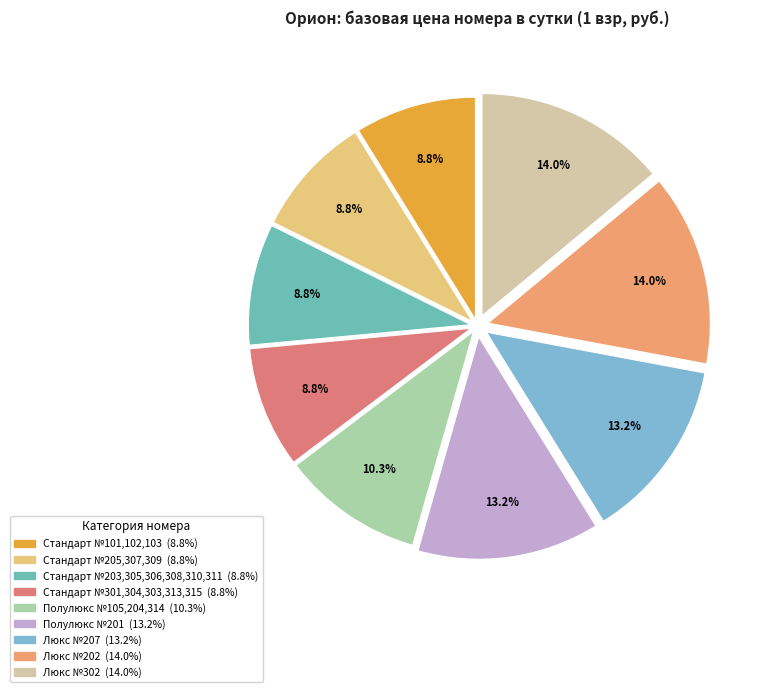

To the nearest percent, what portion does Стандарт №203,305,306,308,310,311 represent?

9%